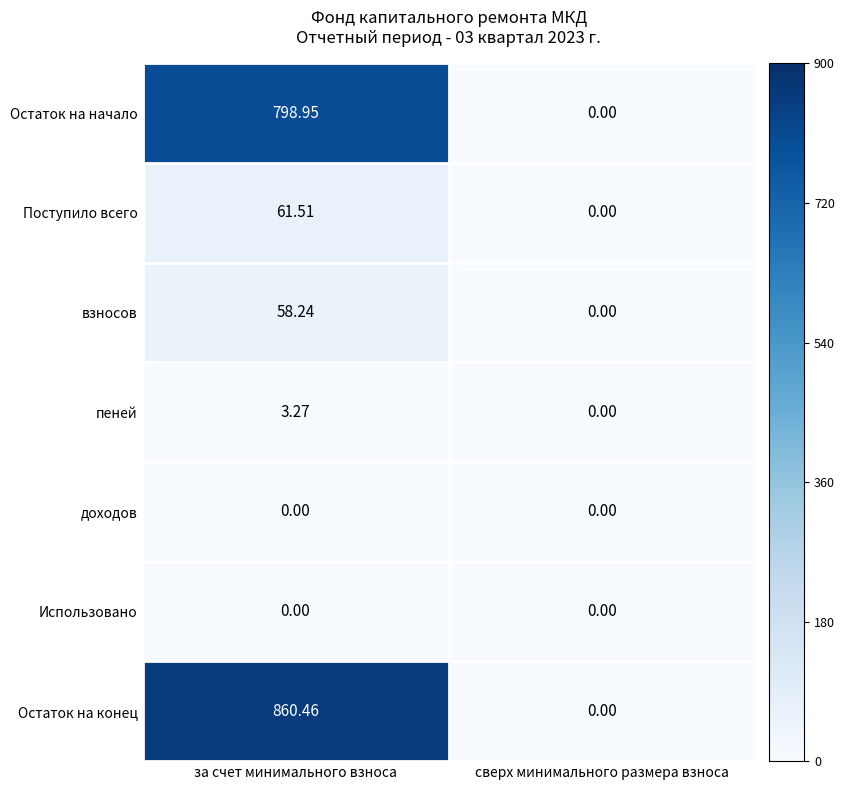

What is the greatest value displayed?

860.5